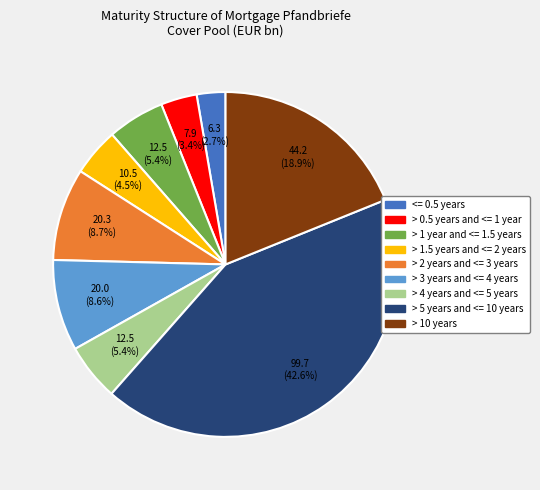

Is the sum of > 2 years and <= 3 years and > 0.5 years and <= 1 year greater than half?

No